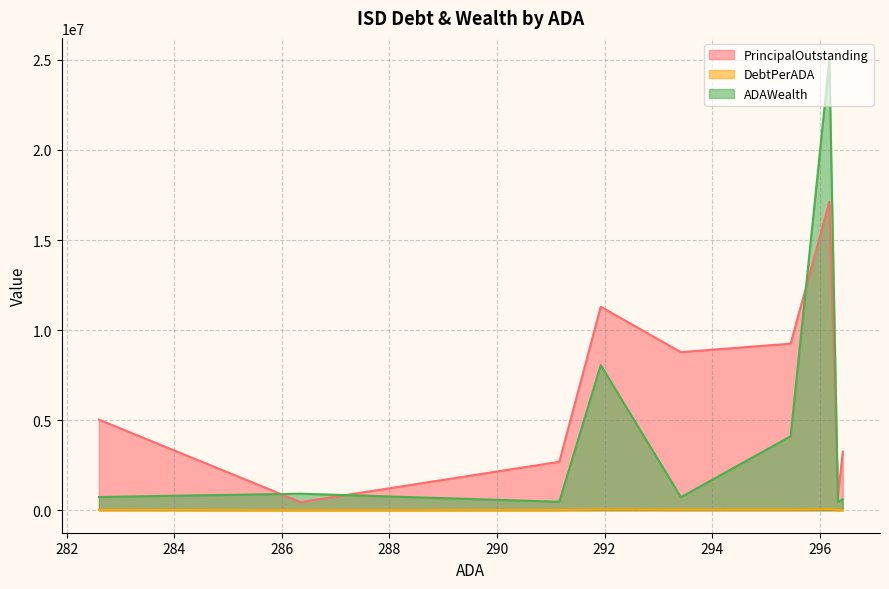

List the series in order of their overall mean, highest first.

PrincipalOutstanding, ADAWealth, DebtPerADA